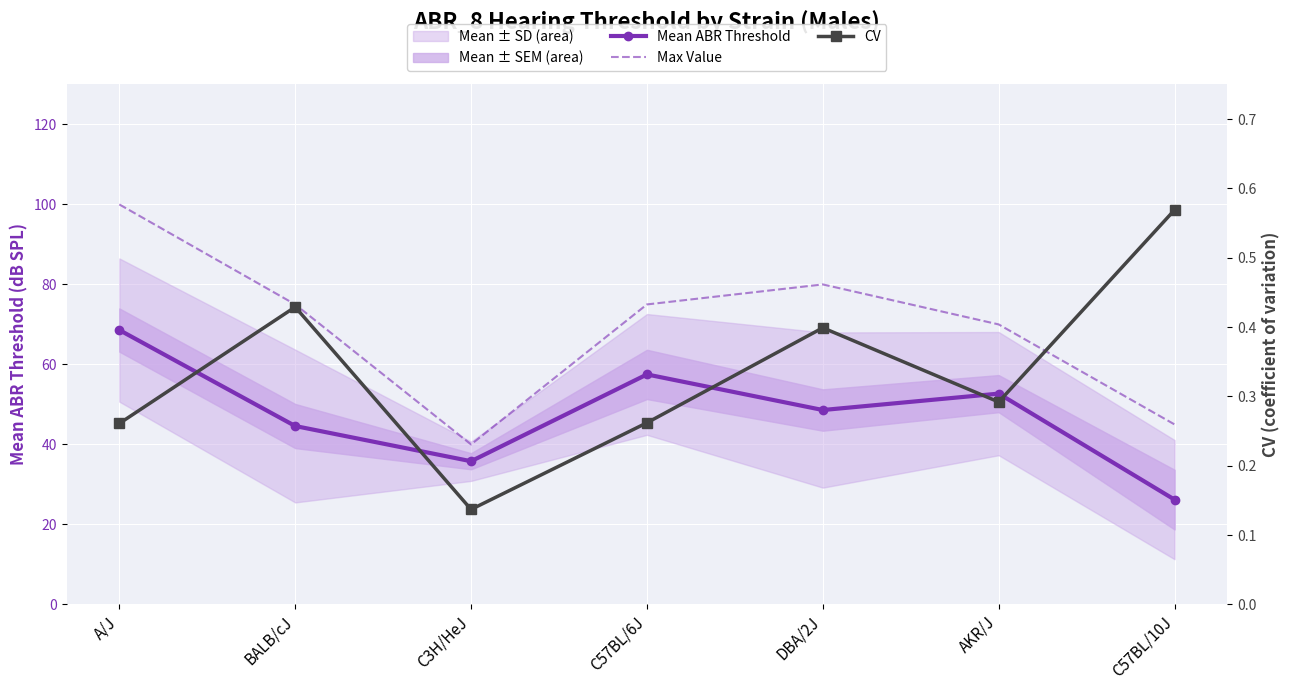

What is the difference between the Max Value values at C57BL/10J and A/J?

55.0